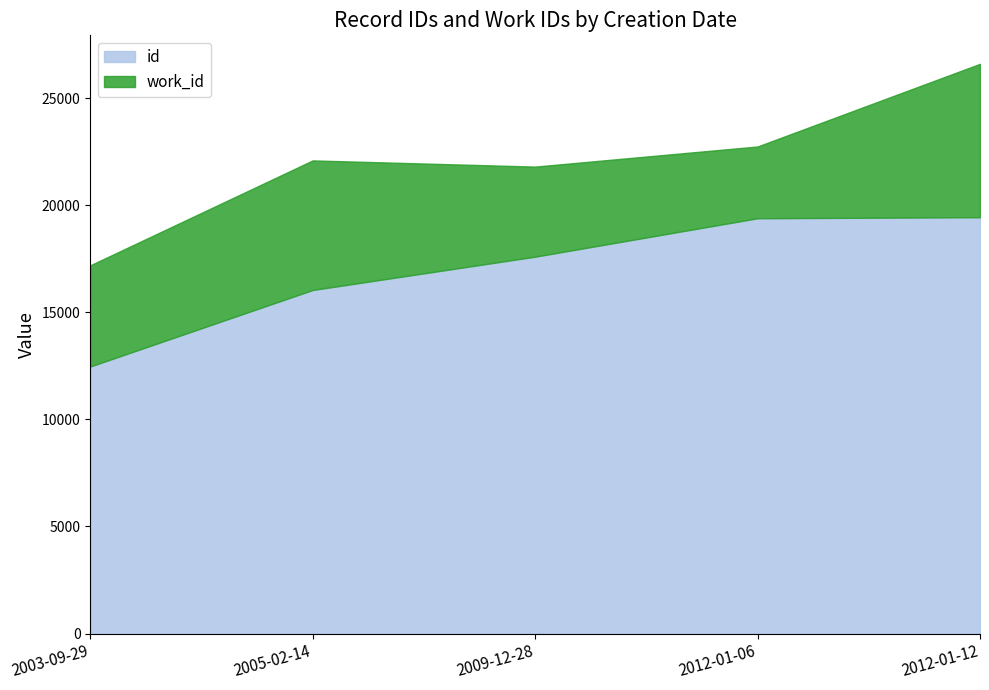

At which category is the sum across all series the highest?

2012-01-12